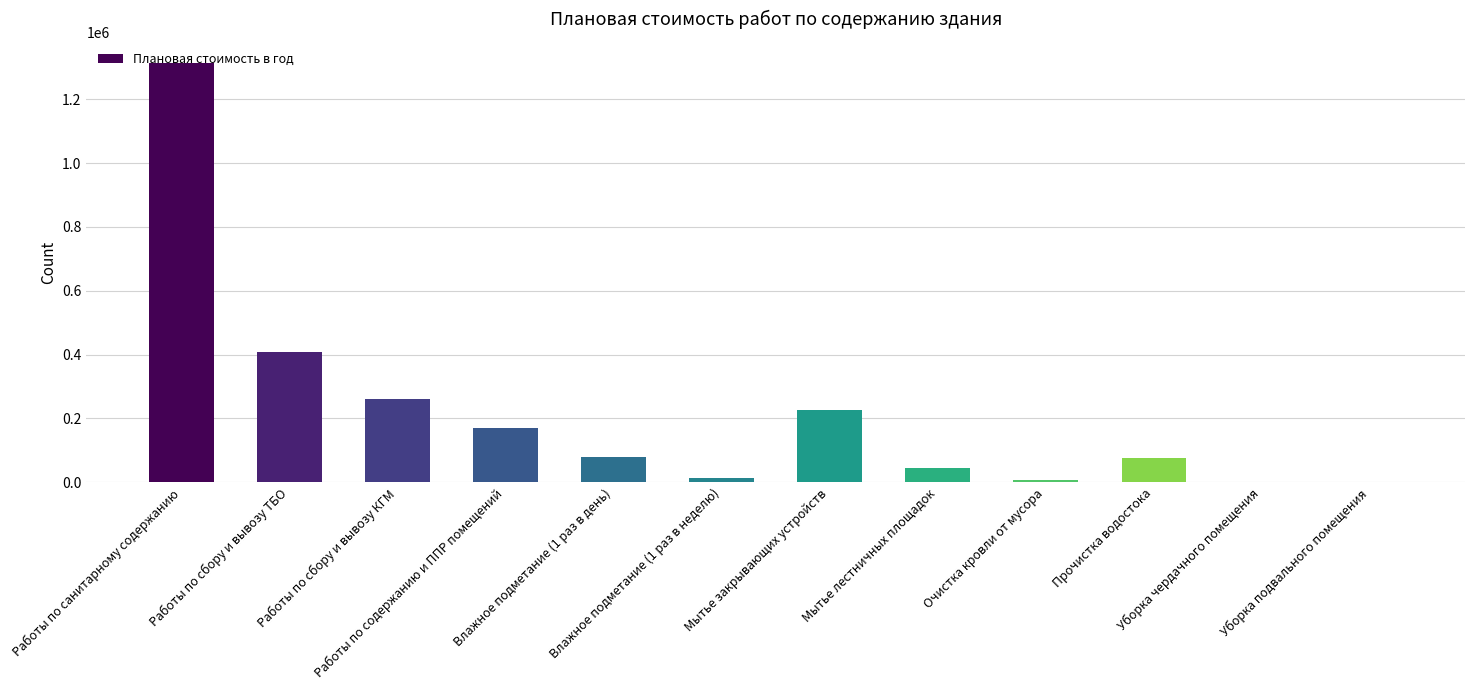

What is the greatest value displayed?

1314285